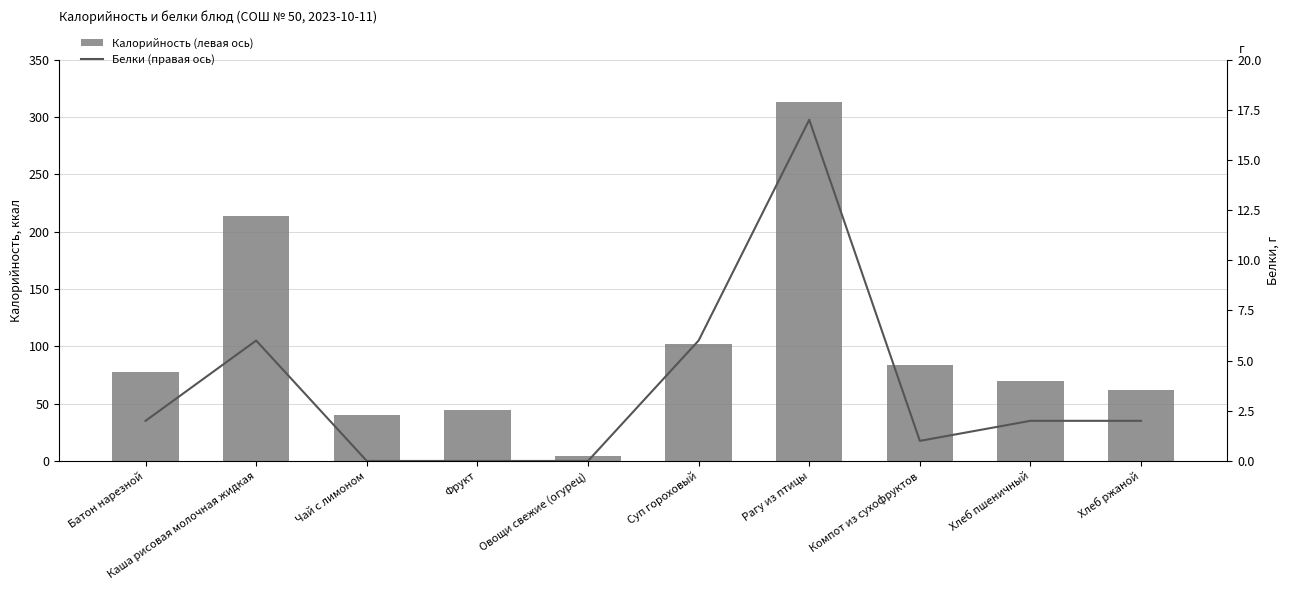

What is the spread (max minus min) of values at Фрукт?

44